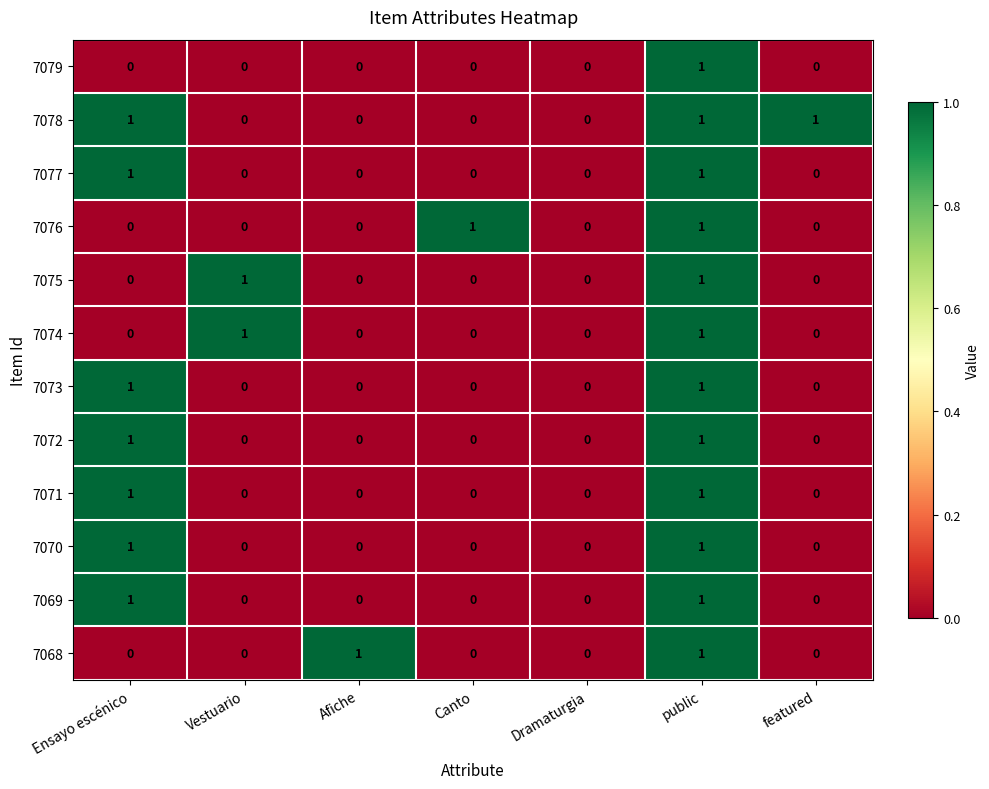

How many data points does each series have?

7